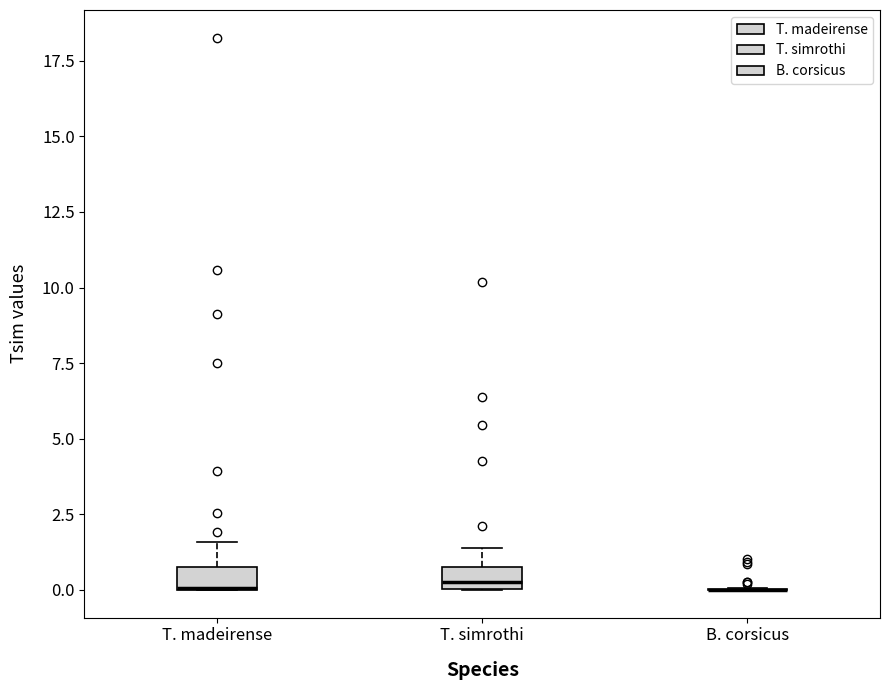

Where is the upper edge of the box for T. madeirense on the y-axis? The values are not printed on the chart, so give them approximately, as read against the axis.

0.5